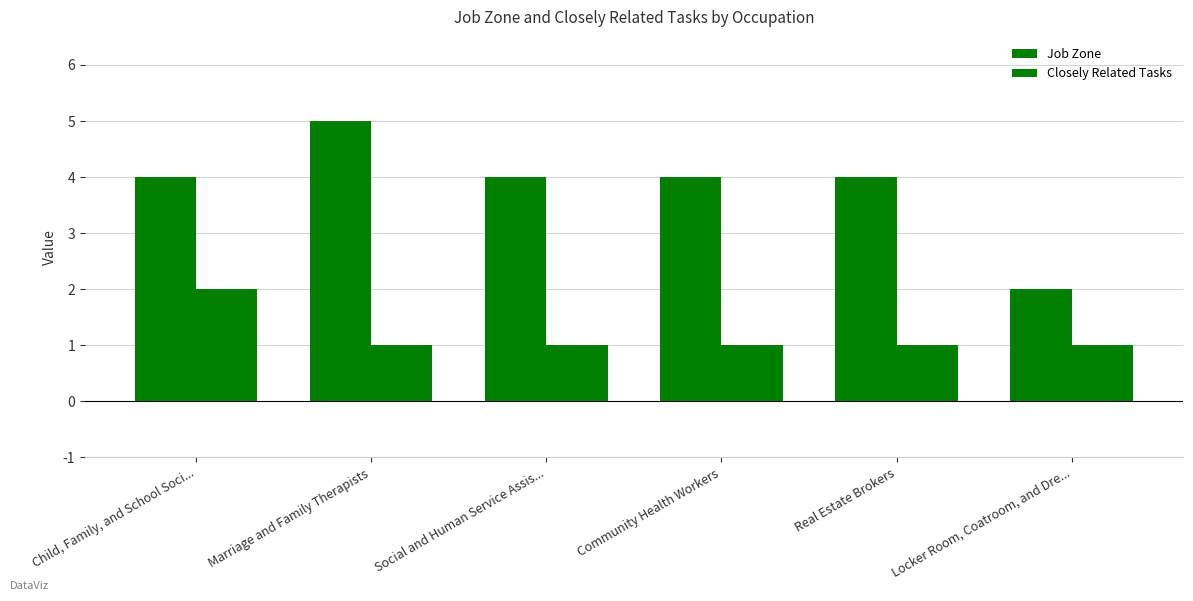

The value of Job Zone at Child, Family, and School Soci... is 4. True or false?

True